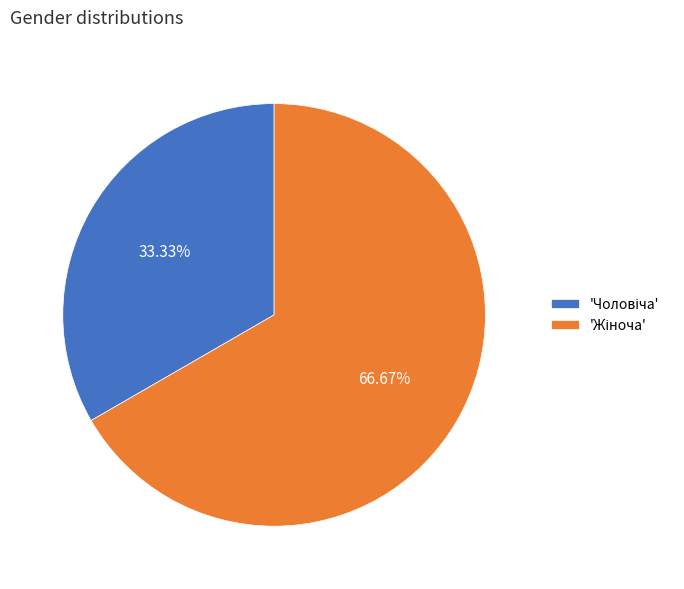

How many segments does this pie chart have?

2